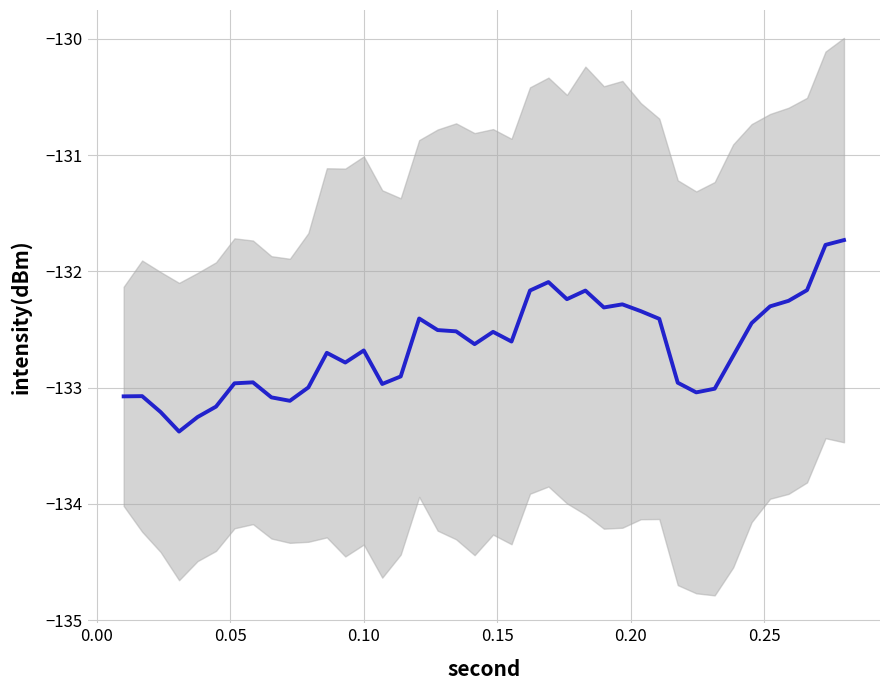

Reading left to right, transcribe all the data shown in this chart.

-133.1	-133.1	-133.2	-133.4	-133.3	-133.2	-133.0	-133.0	-133.1	-133.1	-133.0	-132.7	-132.8	-132.7	-133.0	-132.9	-132.4	-132.5	-132.5	-132.6	-132.5	-132.6	-132.2	-132.1	-132.2	-132.2	-132.3	-132.3	-132.3	-132.4	-133.0	-133.0	-133.0	-132.7	-132.4	-132.3	-132.3	-132.2	-131.8	-131.7